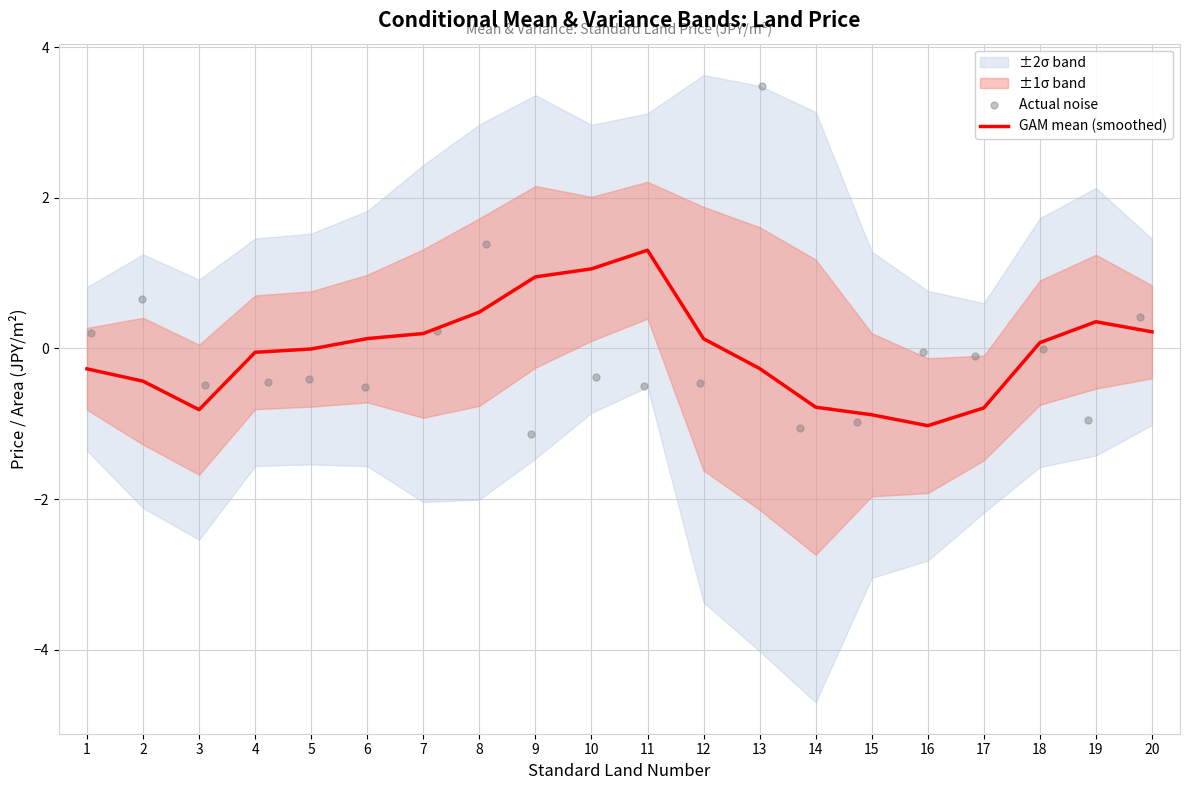

Which category has the highest value in the GAM mean (smoothed) series?

11